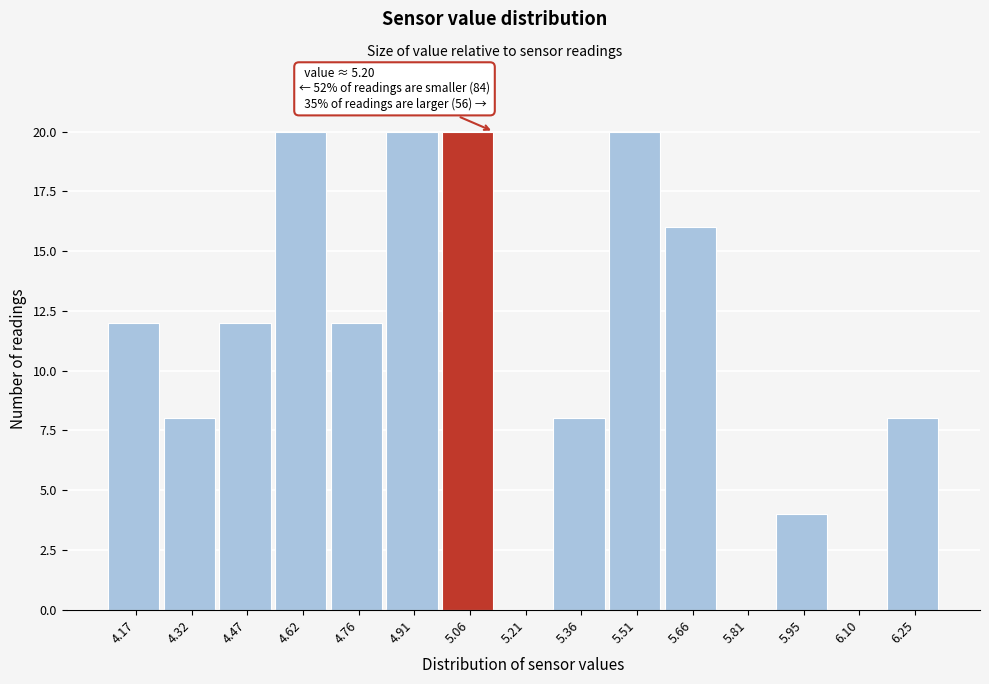

Reading left to right, transcribe all the data shown in this chart.

4.17=12	4.32=8	4.47=12	4.62=20	4.76=12	4.91=20	5.06=20	5.21=0	5.36=8	5.51=20	5.66=16	5.81=0	5.95=4	6.10=0	6.25=8